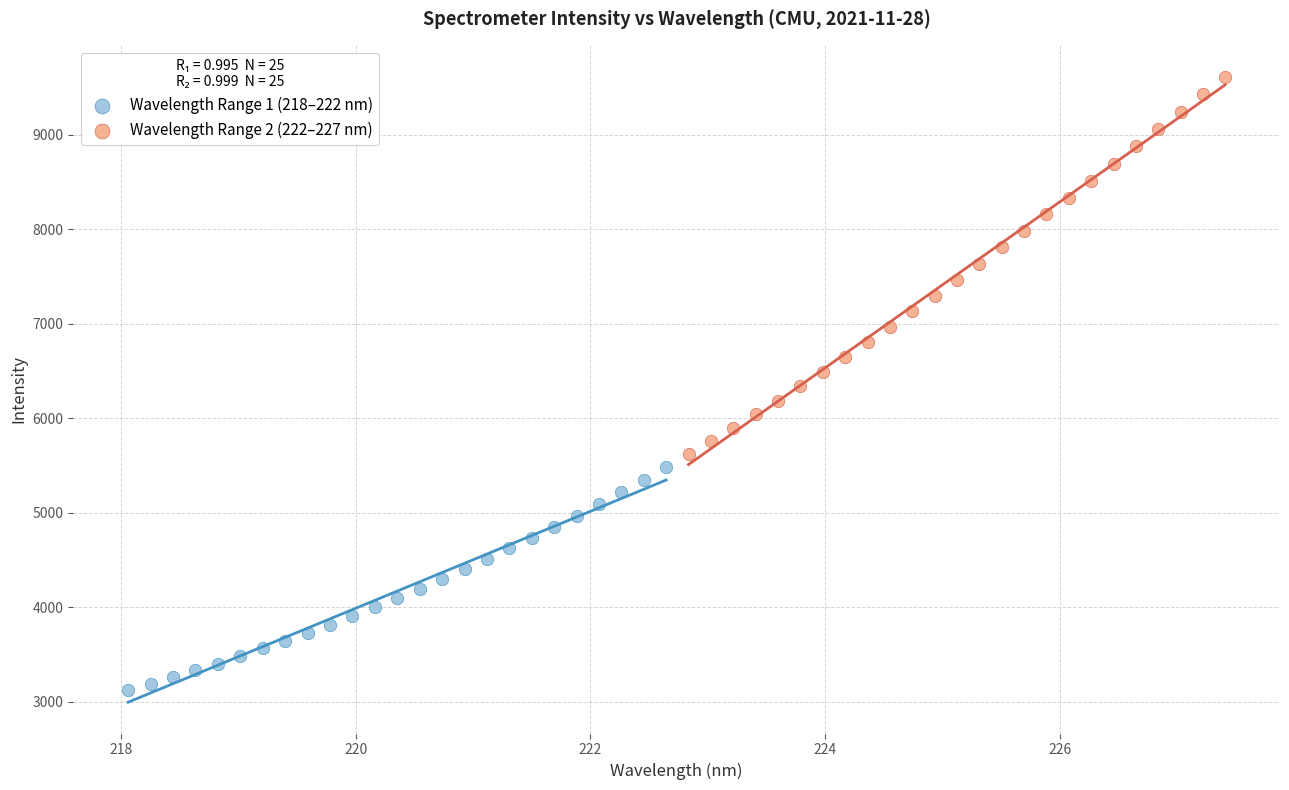

Which series contains the highest Y value?

Wavelength Range 2 (222–227 nm)